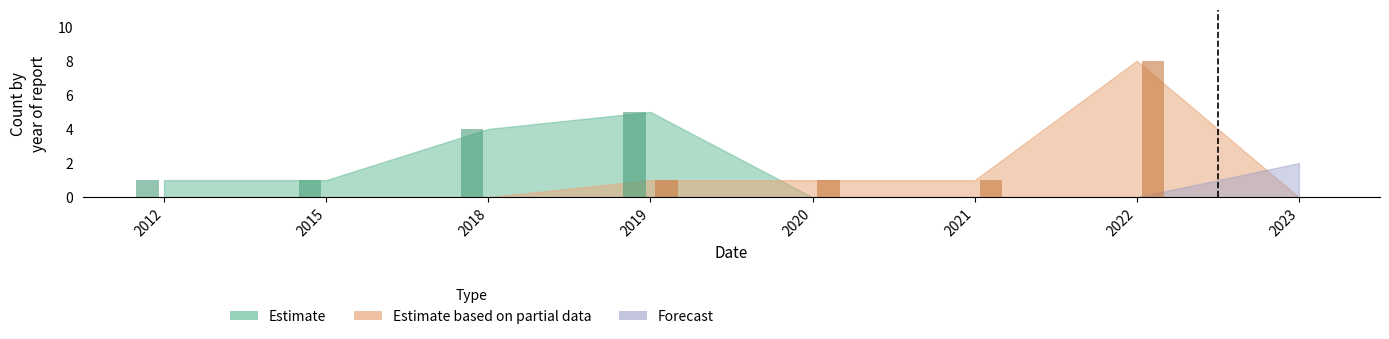

The Estimate based on partial data series shows 1 at 2020. True or false?

True